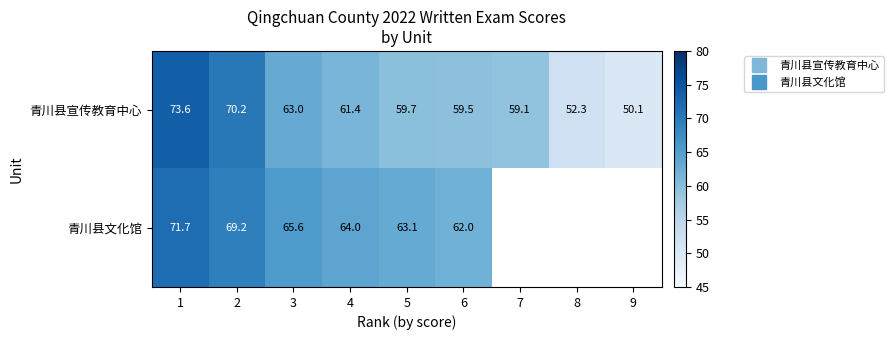

Count the number of categories in the chart.

9